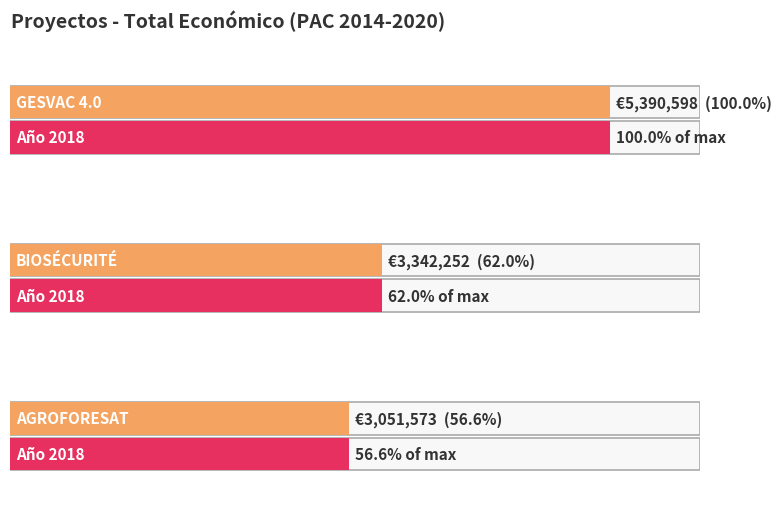

Reading right to left, what are all the values shown in this chart?

3051573	3342252	5390598